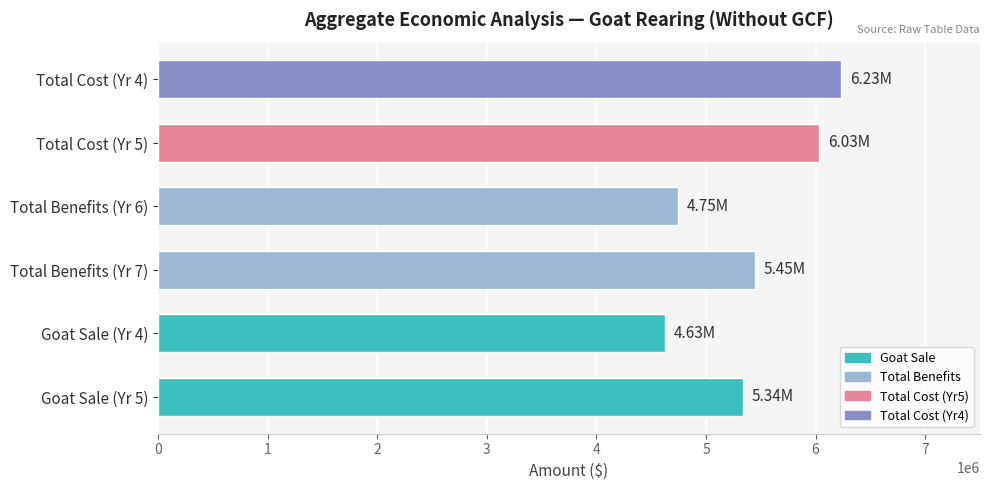

Approximately how many times larger is the value at Total Benefits (Yr 6) compared to Goat Sale (Yr 4)?

1.0